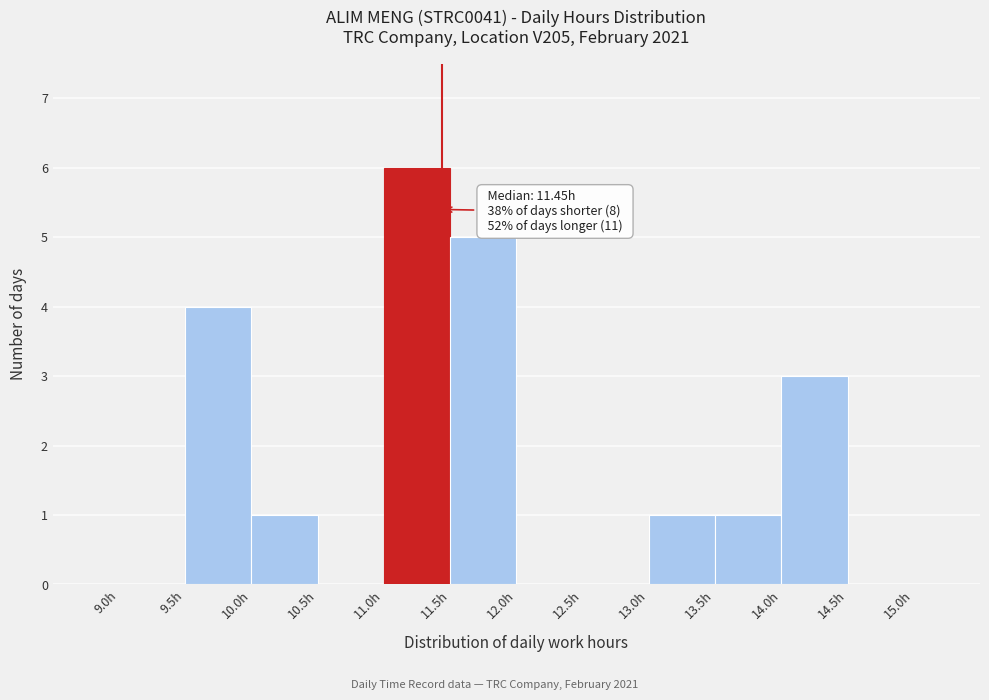

Which range on the x-axis has the tallest bar?

11.0 to 11.5